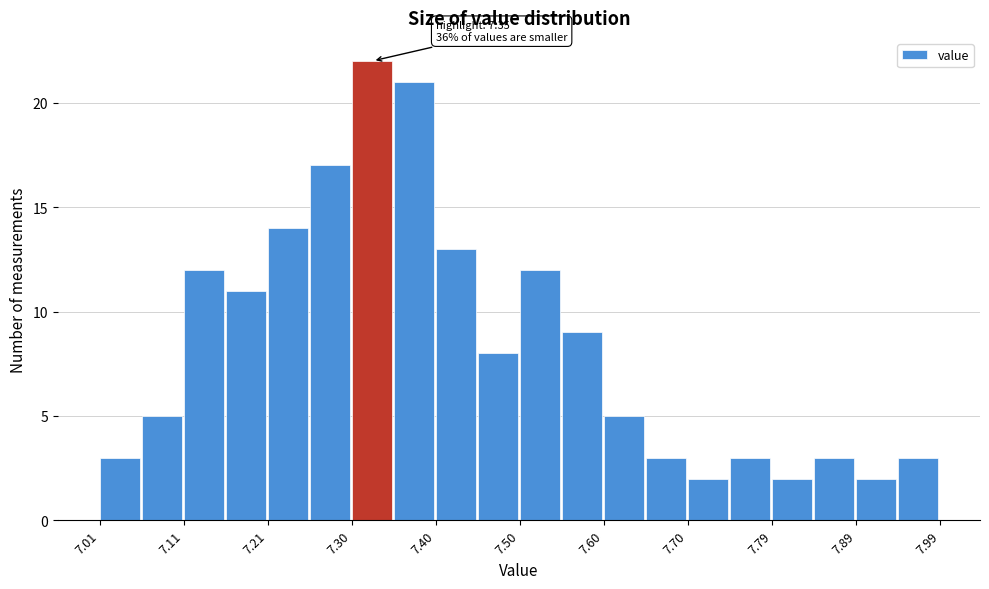

Which range on the x-axis has the tallest bar?

7.304 to 7.353